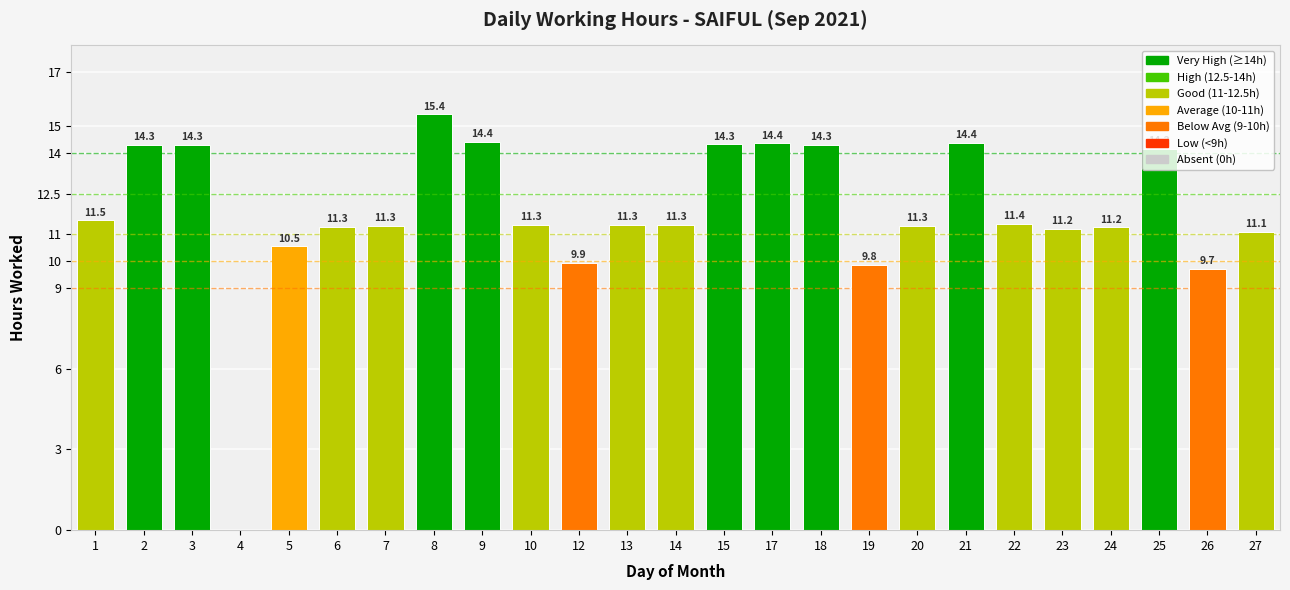

Is it true that the value at 7 is 11.3?

True